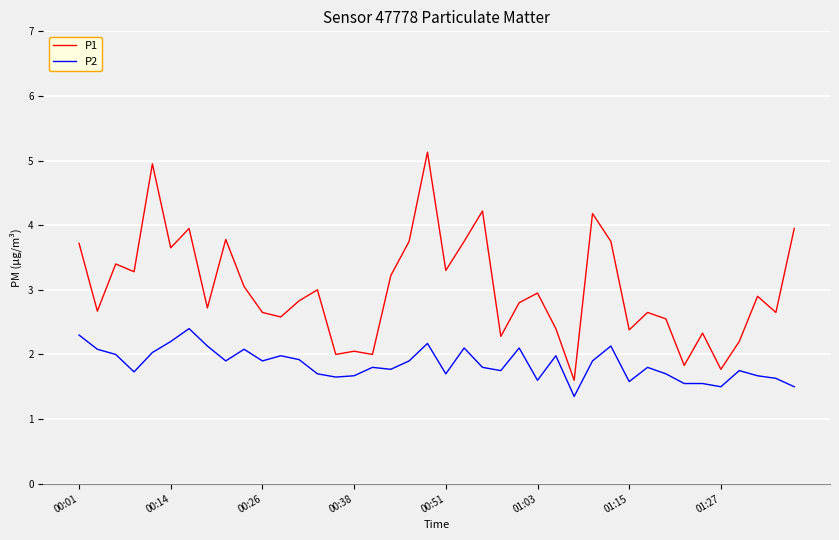

Rank the series by their average value, from highest to lowest.

P1, P2